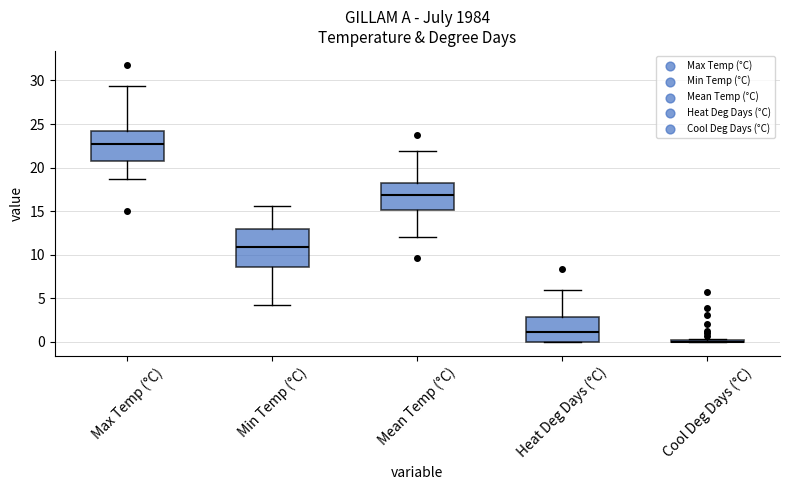

Where is the lower edge of the box for Min Temp (°C) on the y-axis? The values are not printed on the chart, so give them approximately, as read against the axis.

8.5